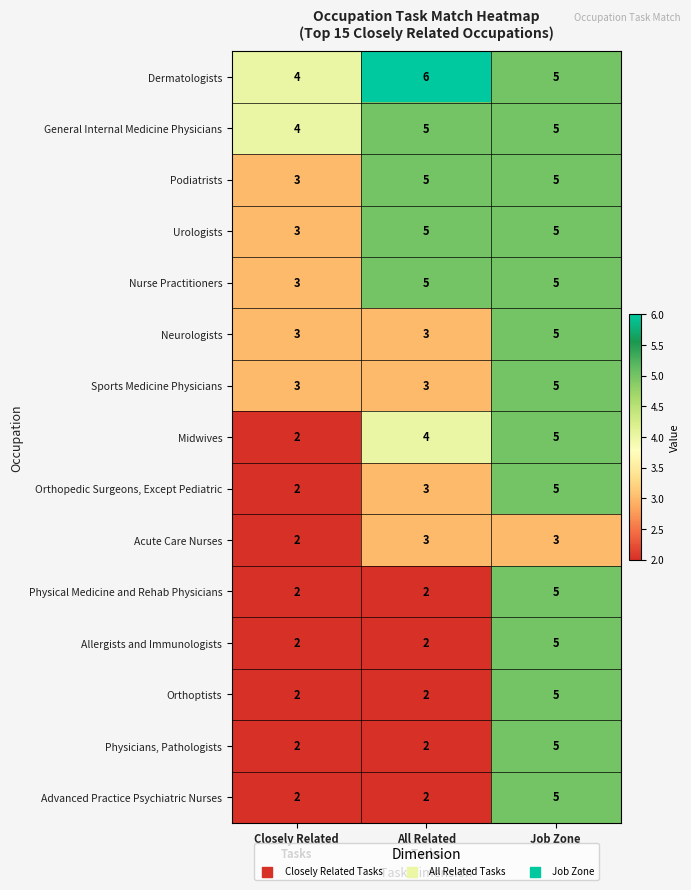

What is the lowest value of the Podiatrists series?

3